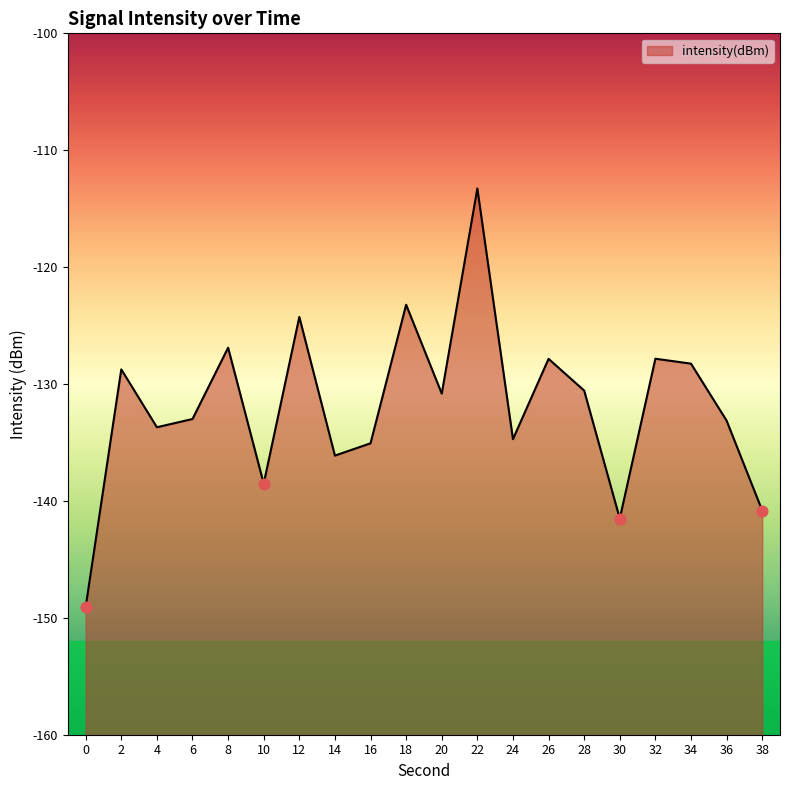

Between 30 and 16, which is larger?

16